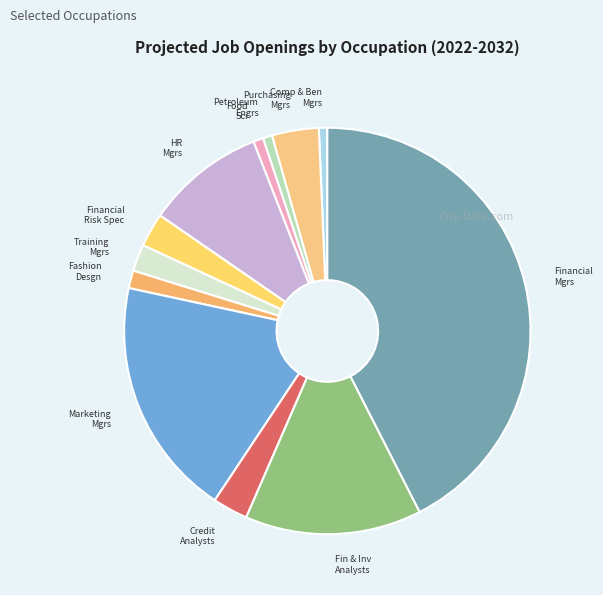

Do Purchasing Mgrs and Food Sci together represent more than half of the pie?

No